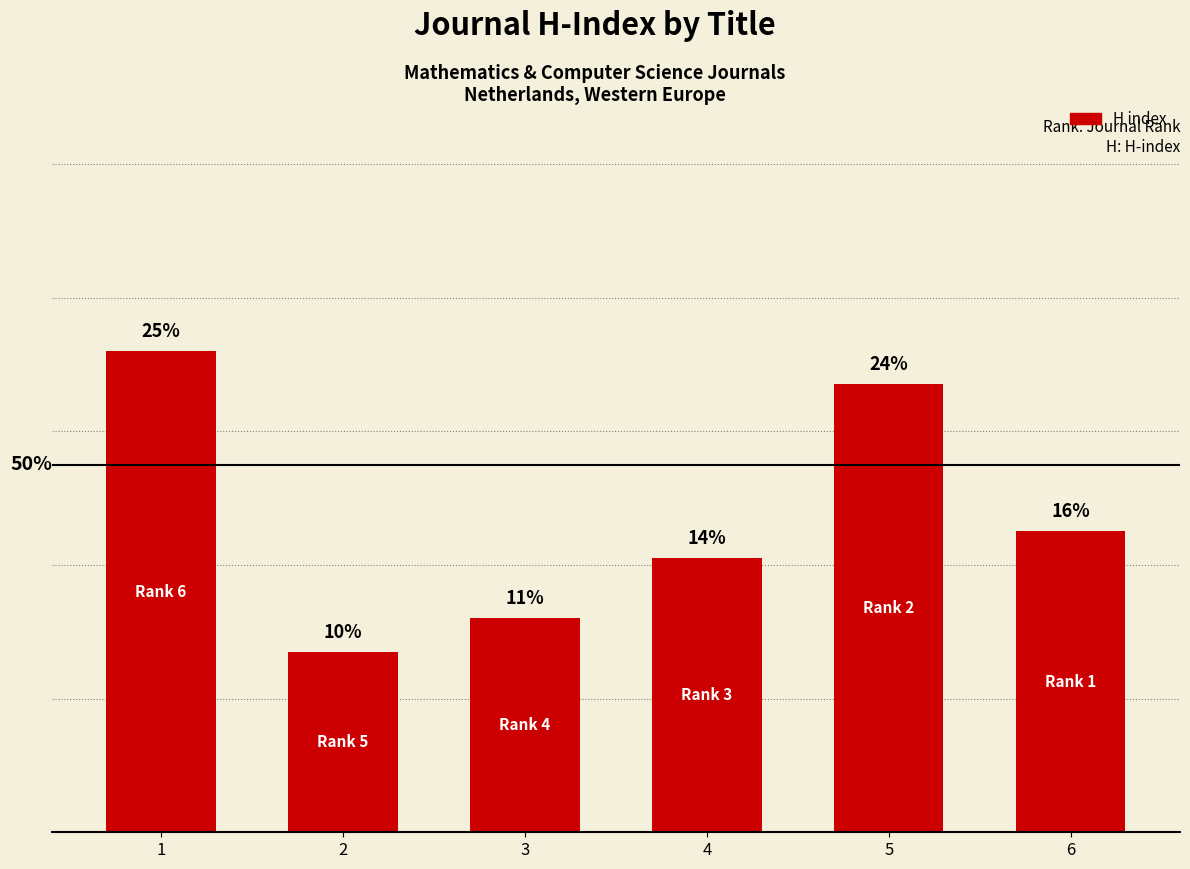

Where is the data nearest to the value 49?

6